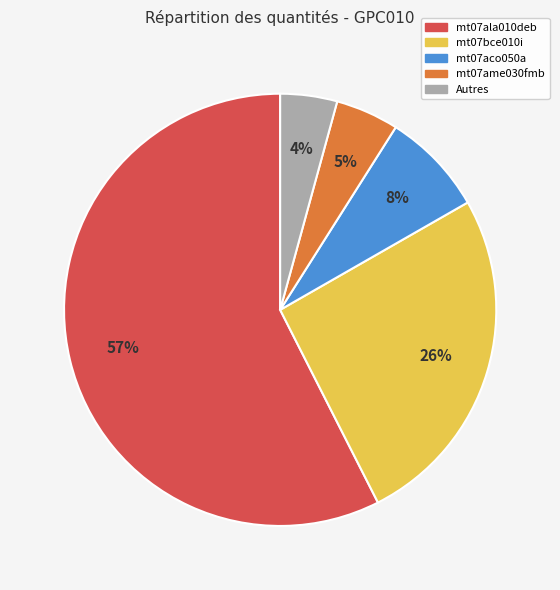

To the nearest percent, what is the difference between the largest and smallest slice percentages?

53%